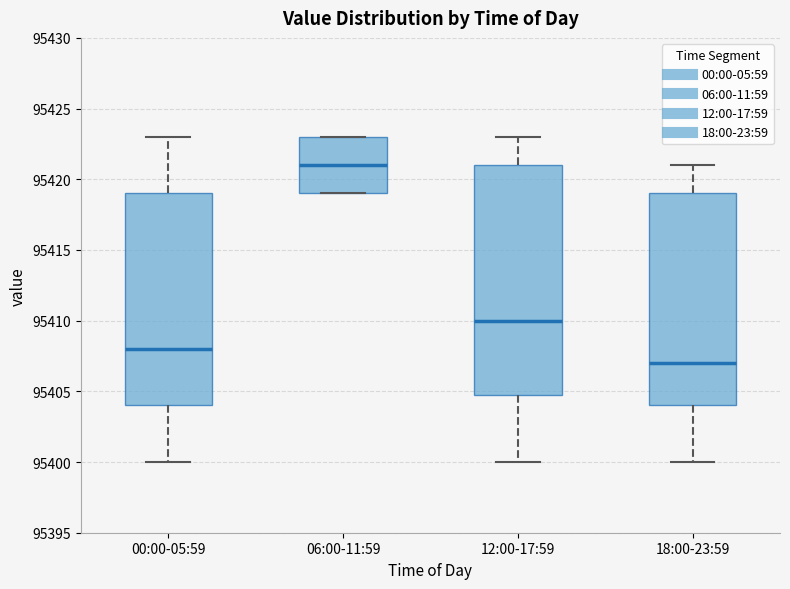

Which box is the tallest, from its lower edge to its upper edge?

12:00-17:59